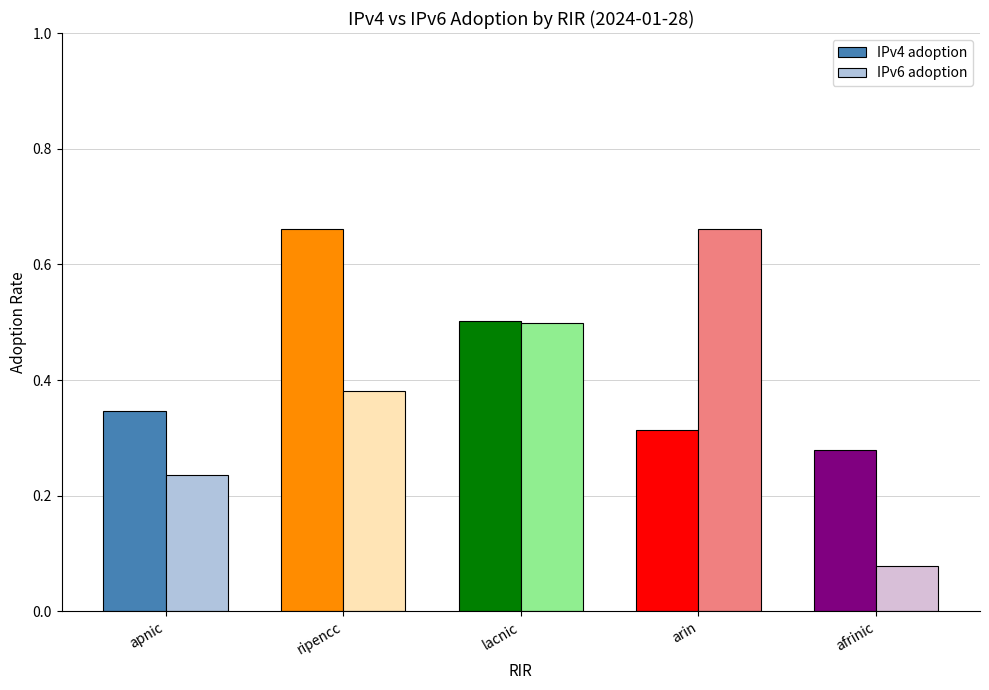

What is the sum of the IPv4 adoption values at apnic and ripencc?

1.0